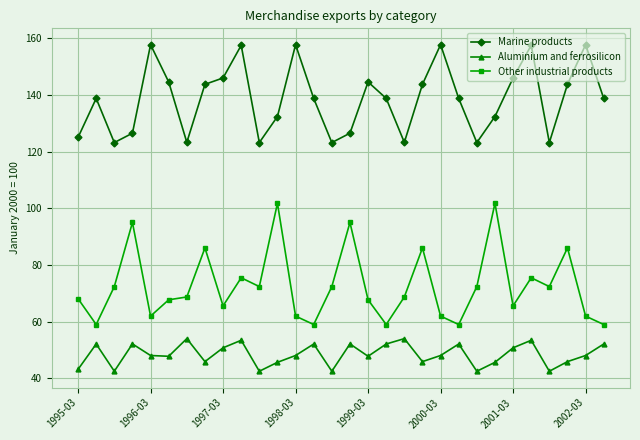

What is the average value of the Other industrial products series?

72.7